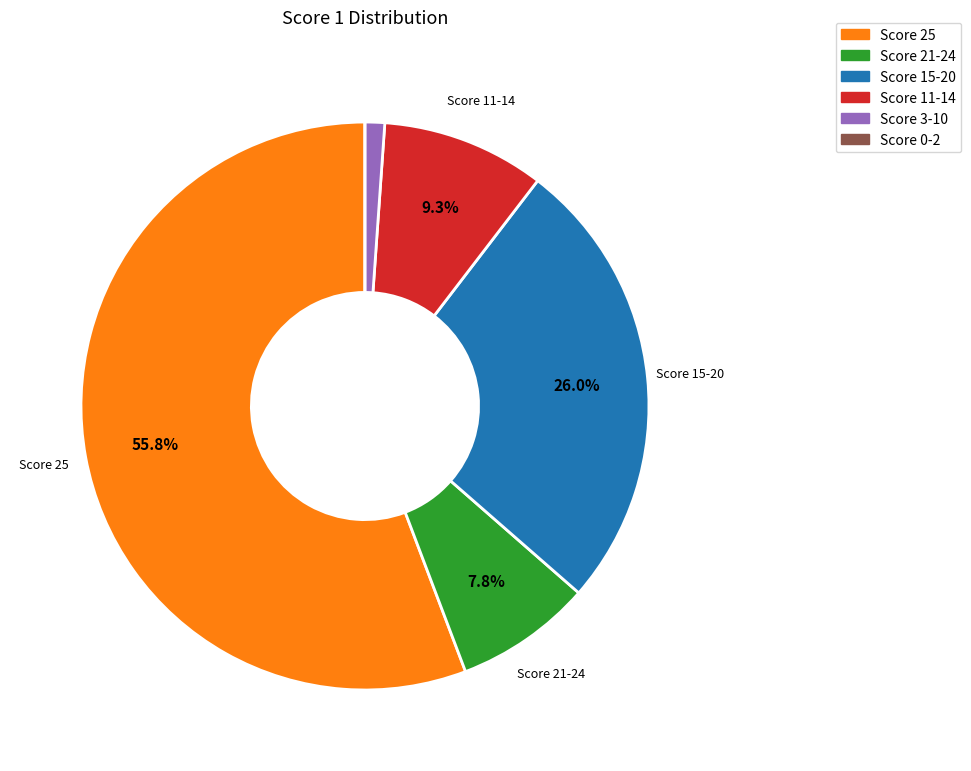

Is there a majority slice in this chart?

Yes